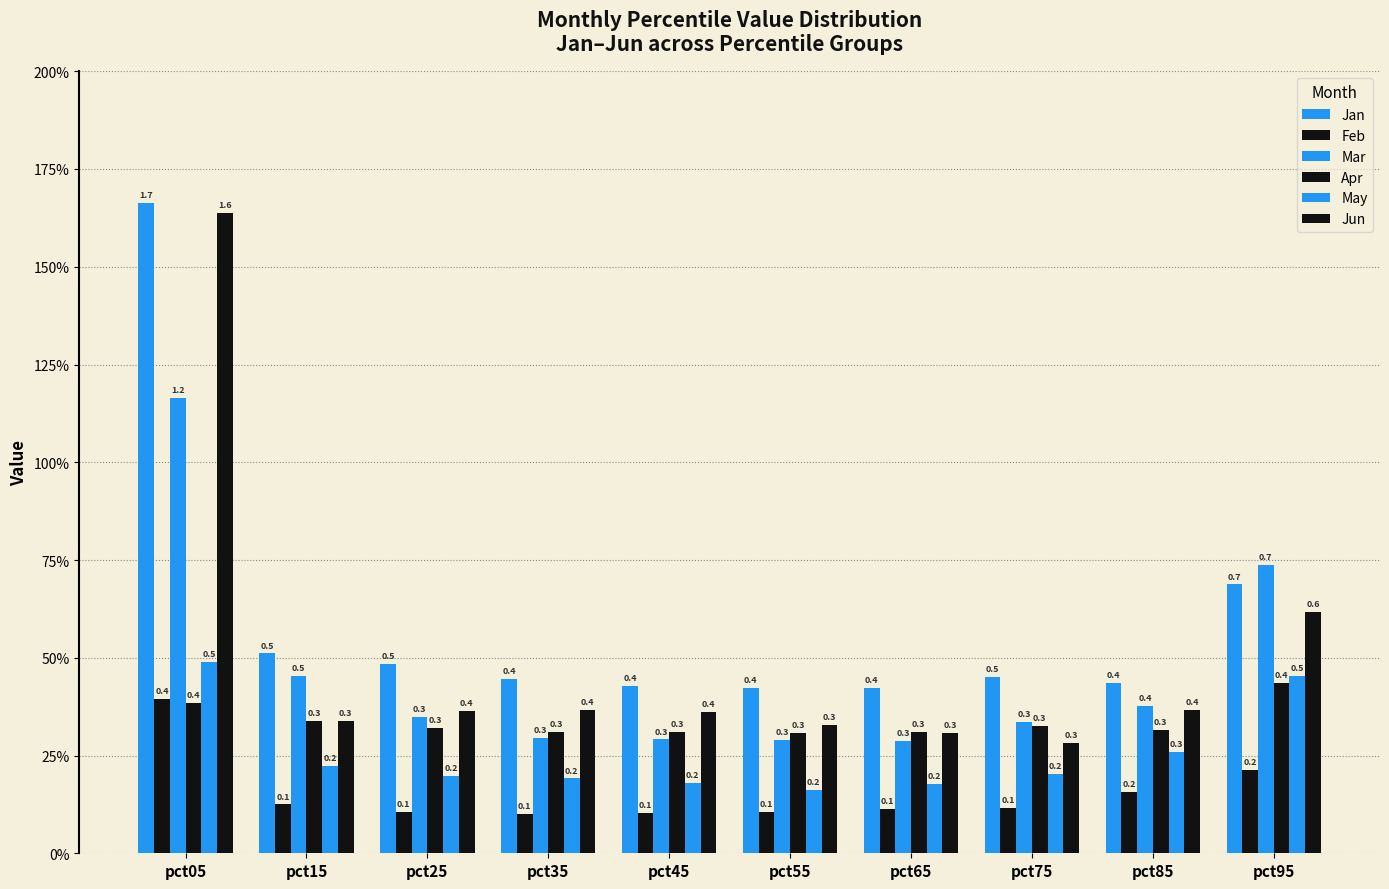

Is it true that Feb equals 0.1 at pct25?

True